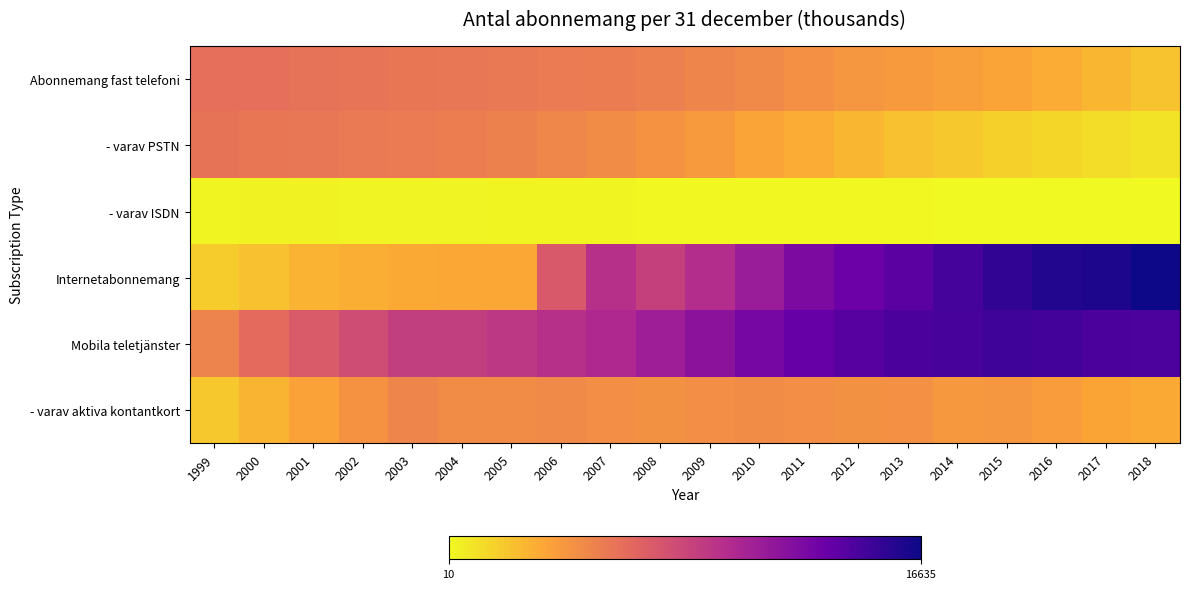

At which category does the chart reach its minimum across all series?

2018